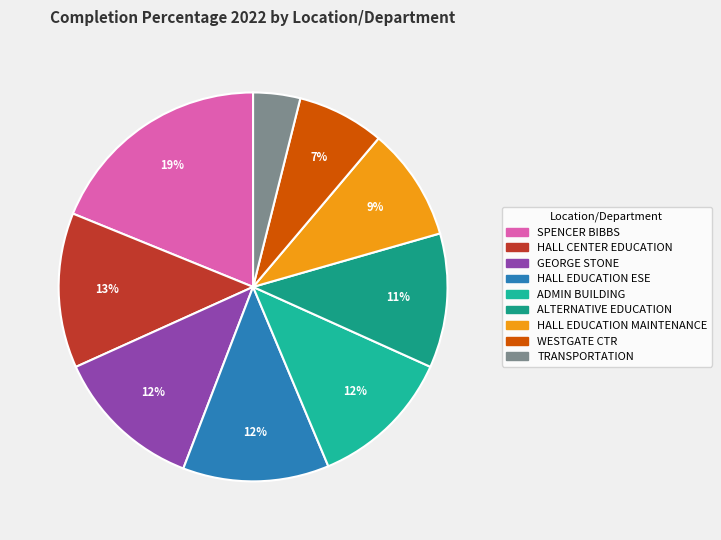

To the nearest percent, what portion does HALL EDUCATION MAINTENANCE represent?

9%